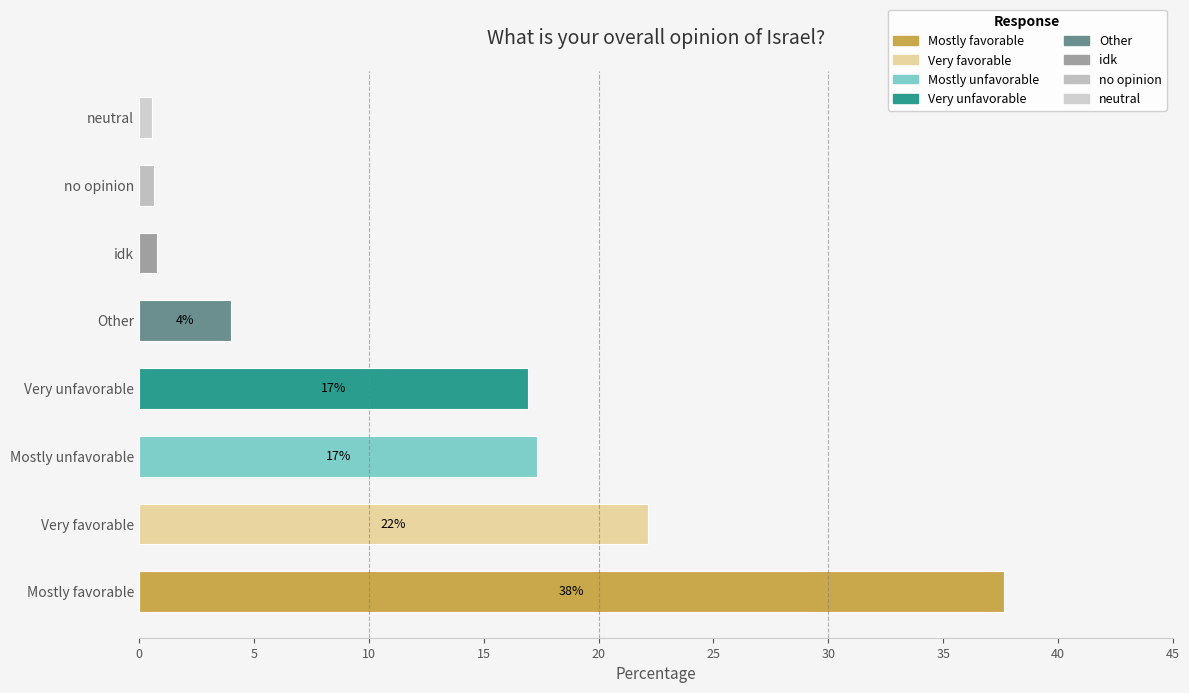

What is the difference between the maximum and minimum values?

37.1